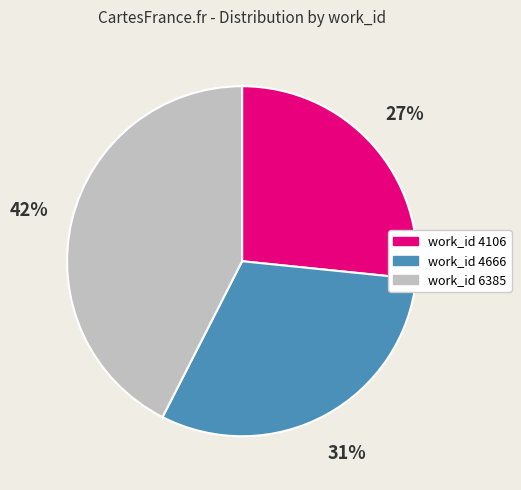

Approximately how many times larger is the value at work_id 6385 compared to work_id 4106?

1.6